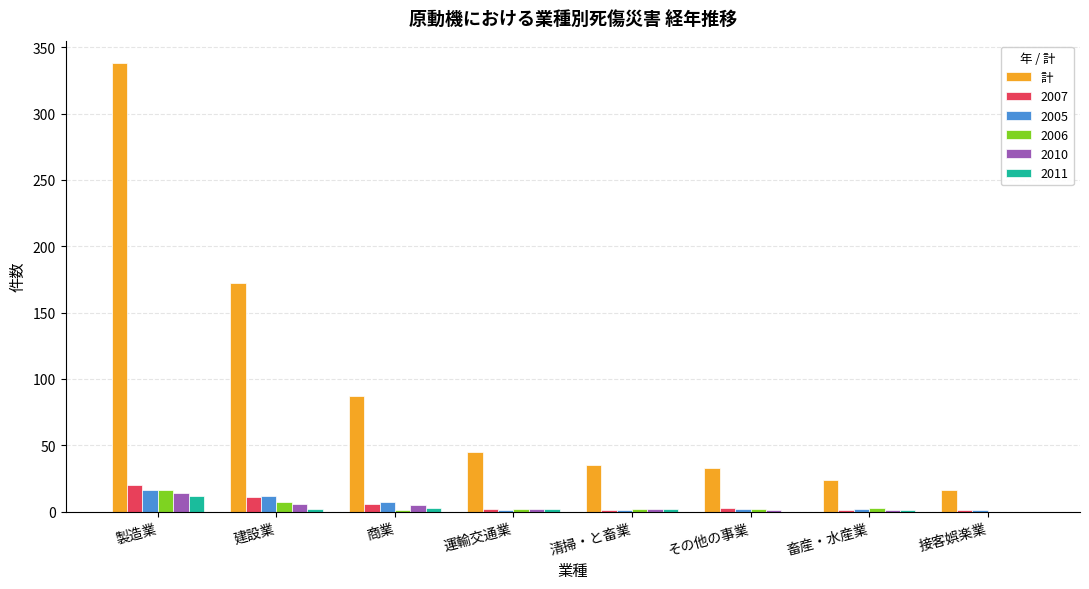

Which series changed the most between 製造業 and 建設業?

計